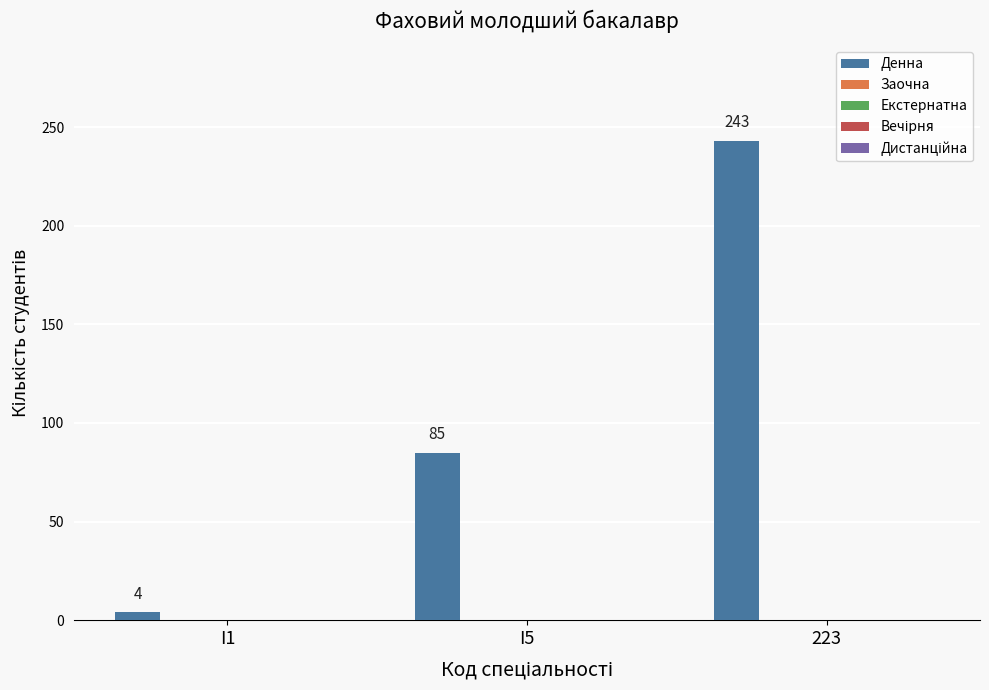

What is the average value?

111